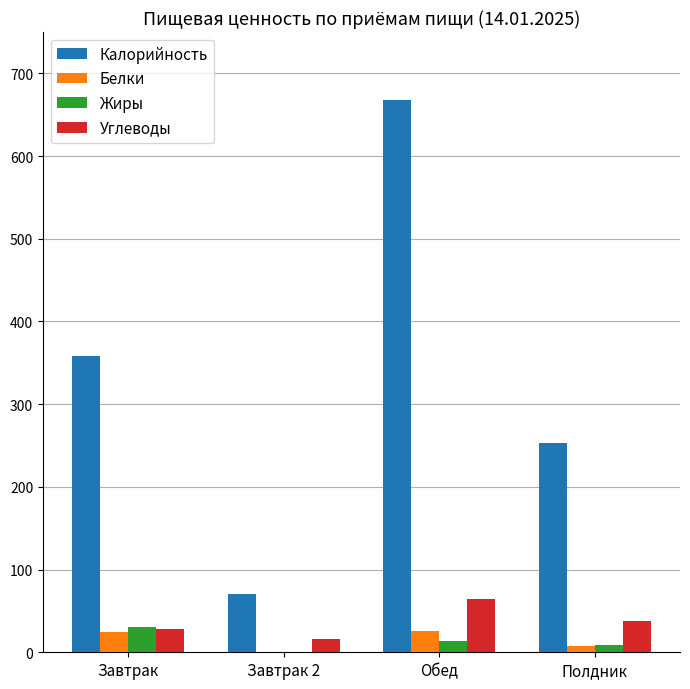

Where is Белки nearest to the value 12?

Полдник